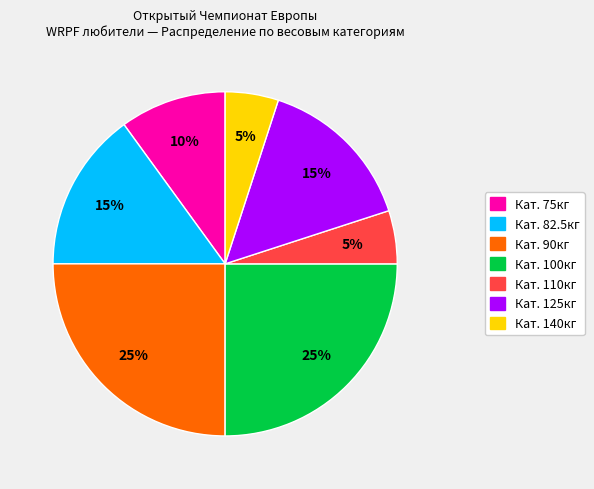

Is there a majority slice in this chart?

No